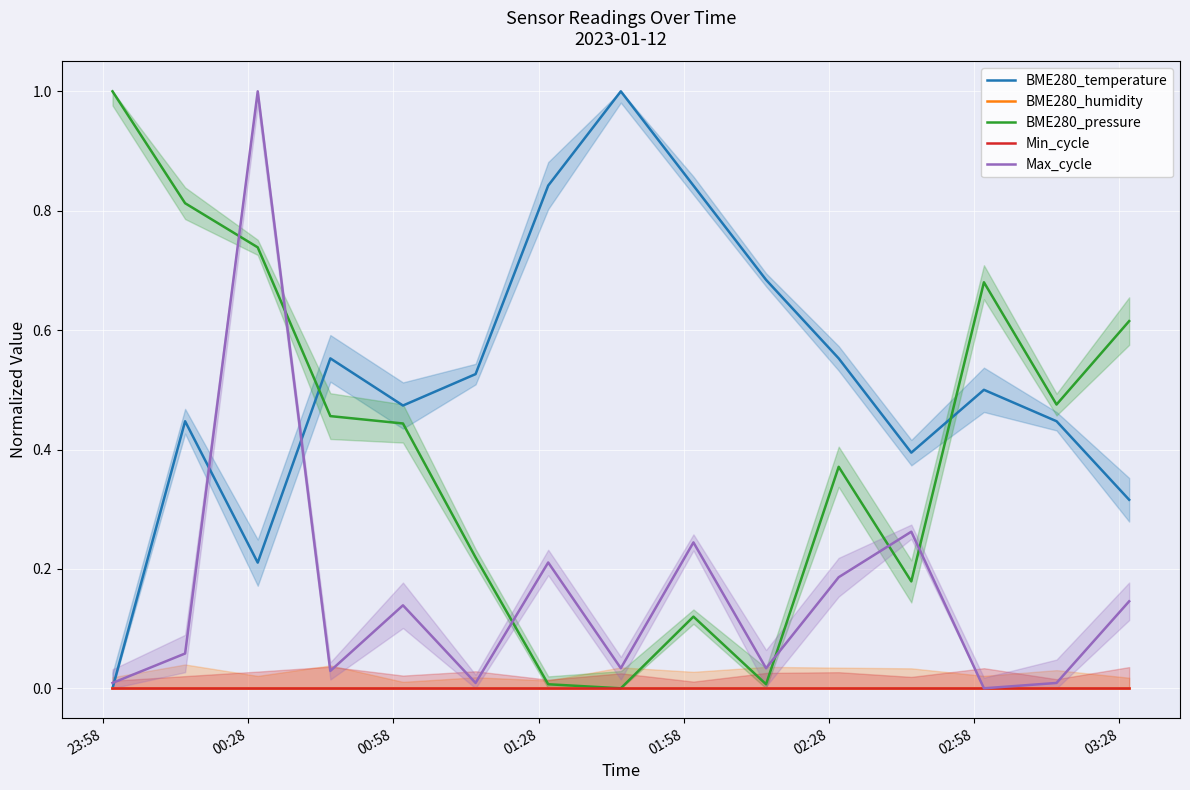

What is the greatest value displayed?

1.0